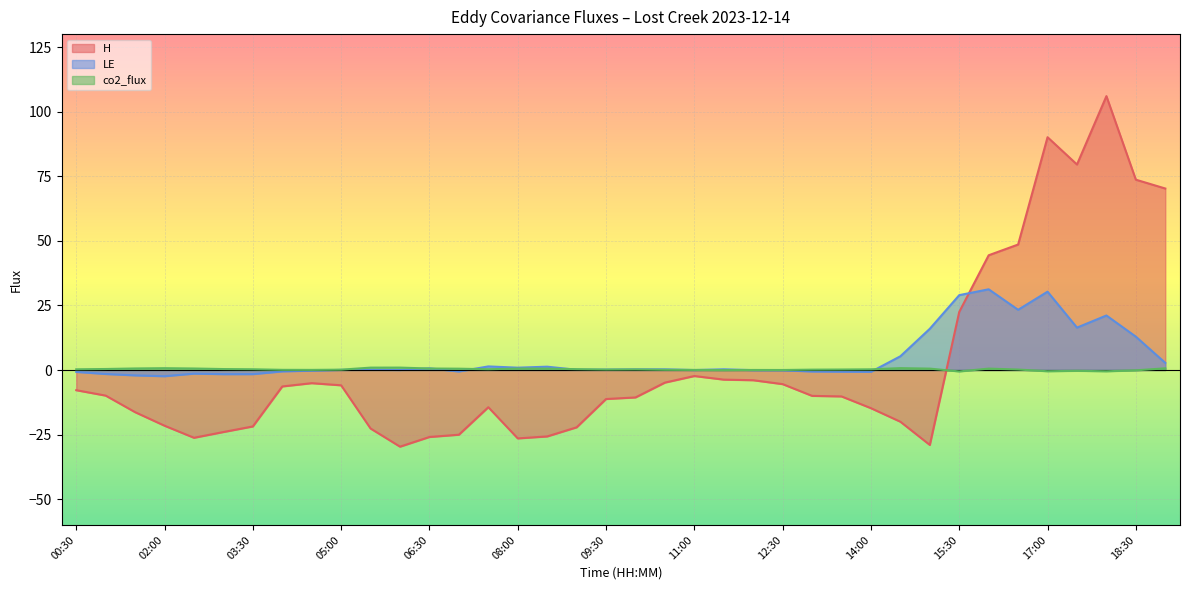

How many times do LE and co2_flux cross each other?

9